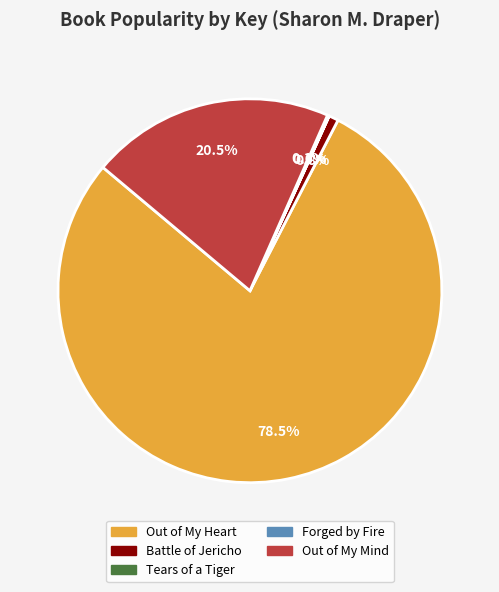

Is there any slice that represents more than half of the pie?

Yes